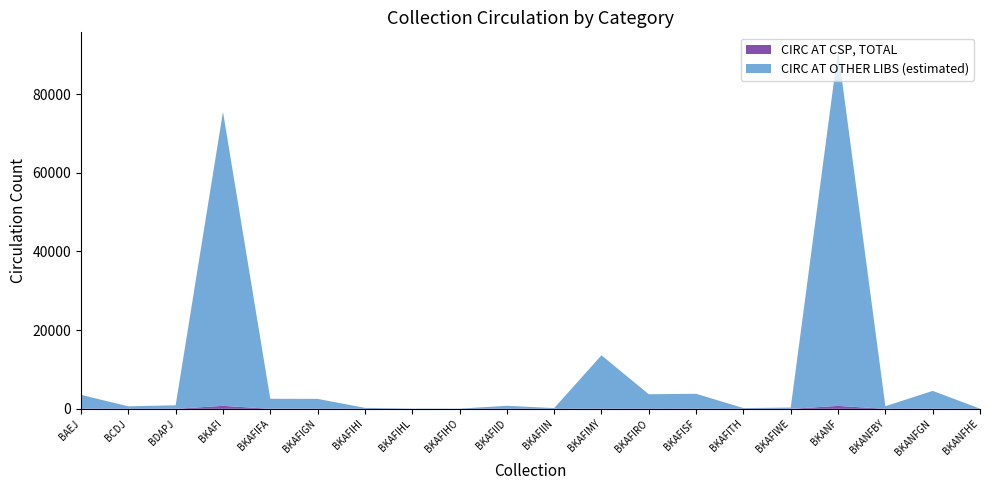

Reading right to left, what are all the values shown in this chart?

LINKcat TOTAL CIRC: BKANFHE=49	BKANFGN=4561	BKANFBY=664	BKANF=91151	BKAFIWE=325	BKAFITH=190	BKAFISF=3827	BKAFIRO=3707	BKAFIMY=13610	BKAFIIN=194	BKAFIID=765	BKAFIHO=61	BKAFIHL=66	BKAFIHI=247	BKAFIGN=2534	BKAFIFA=2559	BKAFI=75518	BDAPJ=909	BCDJ=628	BAEJ=3557
CIRC AT CSP, TOTAL: BKANFHE=0	BKANFGN=12	BKANFBY=5	BKANF=742	BKAFIWE=0	BKAFITH=1	BKAFISF=14	BKAFIRO=5	BKAFIMY=38	BKAFIIN=1	BKAFIID=6	BKAFIHO=0	BKAFIHL=1	BKAFIHI=1	BKAFIGN=14	BKAFIFA=10	BKAFI=756	BDAPJ=4	BCDJ=3	BAEJ=18